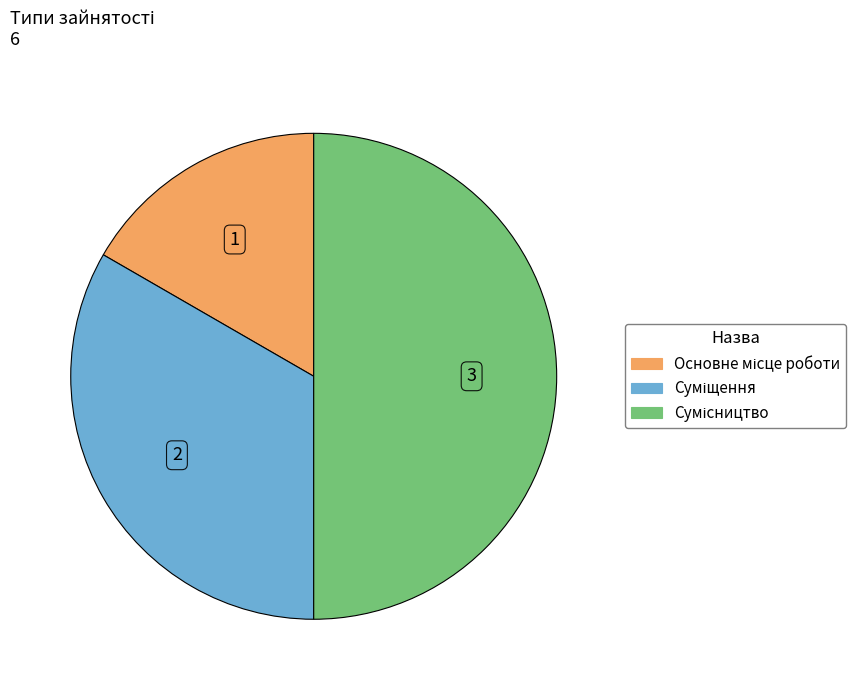

How many slices are in this pie chart?

3